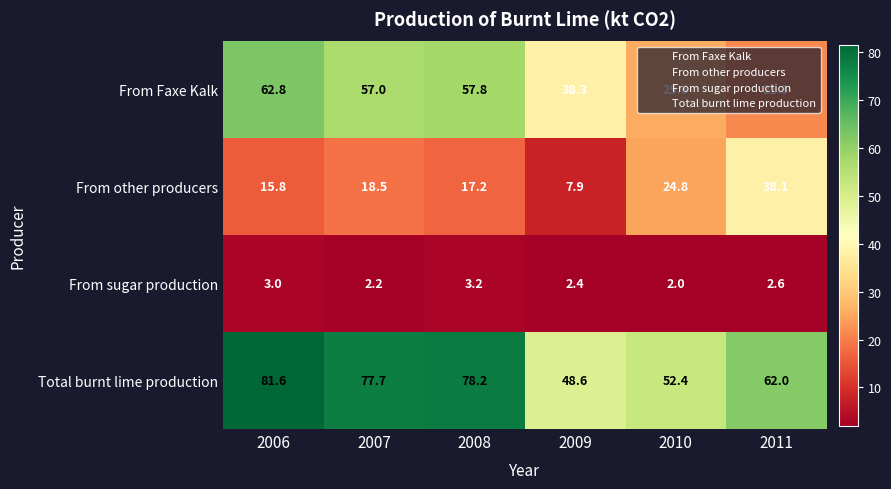

At which category is the sum across all series the highest?

2006